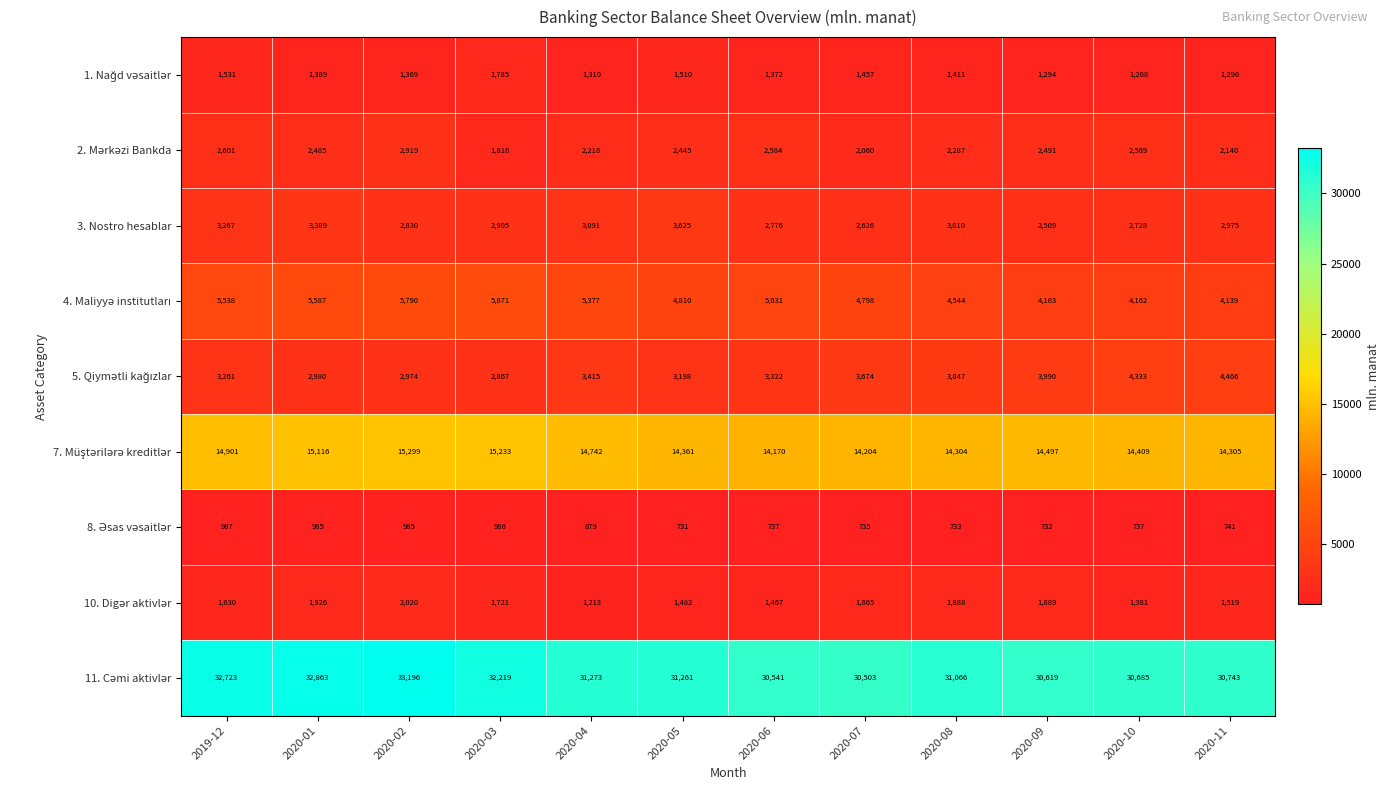

At which category is the sum across all series the highest?

2020-02